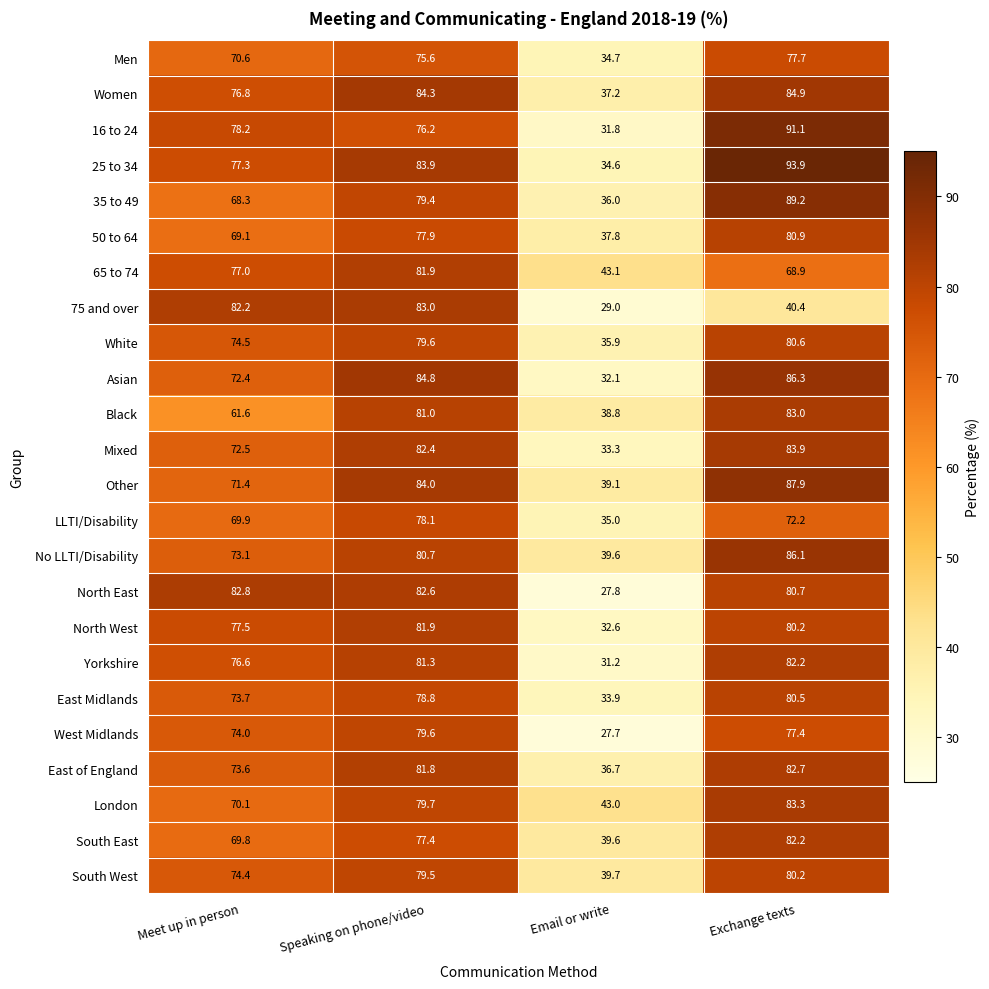

At which label does 25 to 34 first exceed 83?

Speaking on phone/video